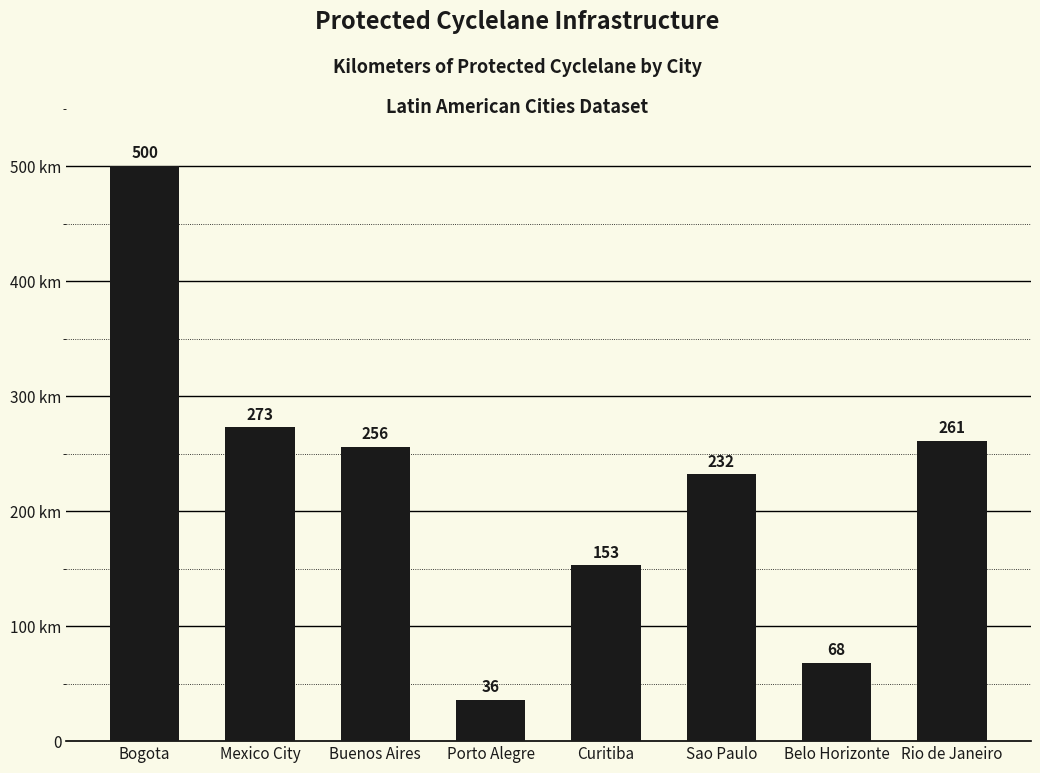

At which label does the data first exceed 256?

Bogota